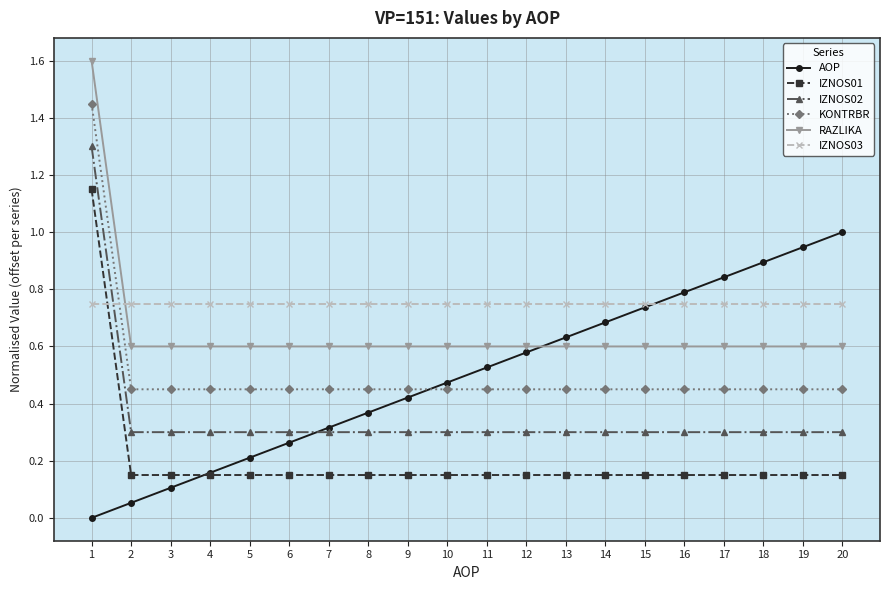

Rank the series at 18 from highest to lowest value.

AOP, IZNOS03, RAZLIKA, KONTRBR, IZNOS02, IZNOS01